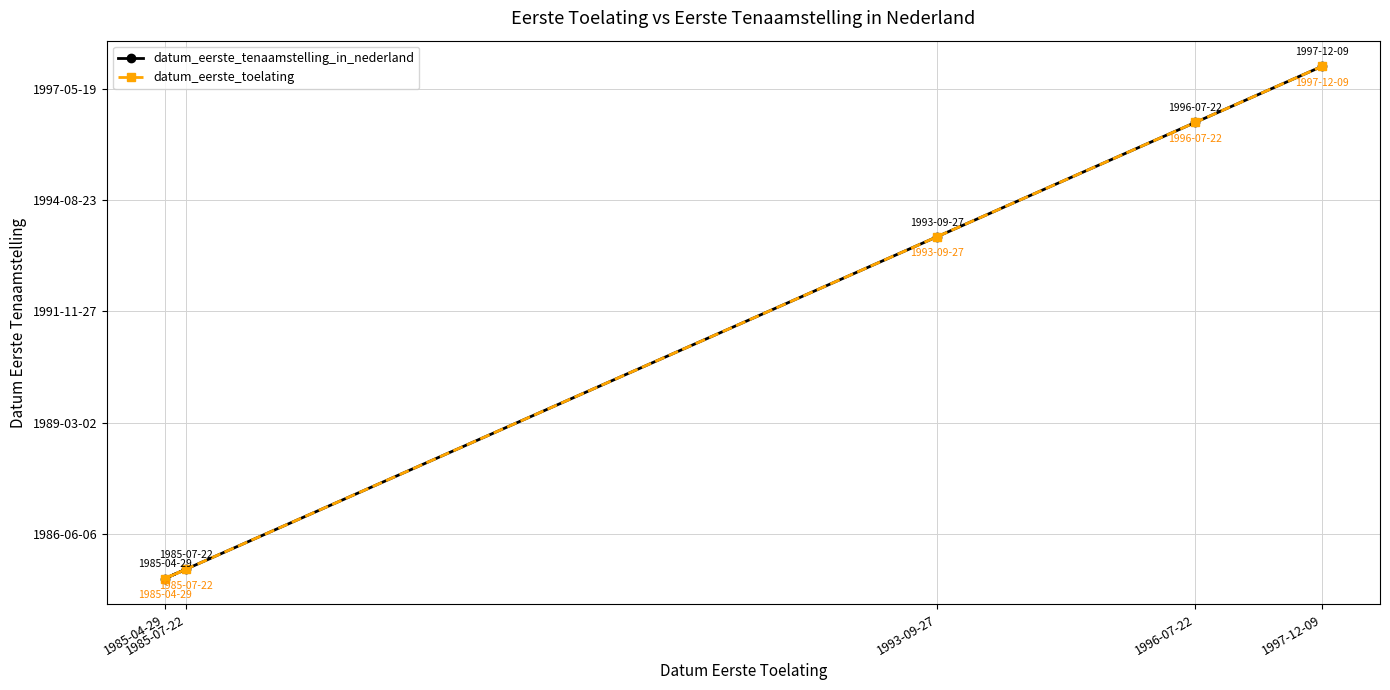

The datum_eerste_tenaamstelling_in_nederland series shows 9699 at 1996-07-22. True or false?

True